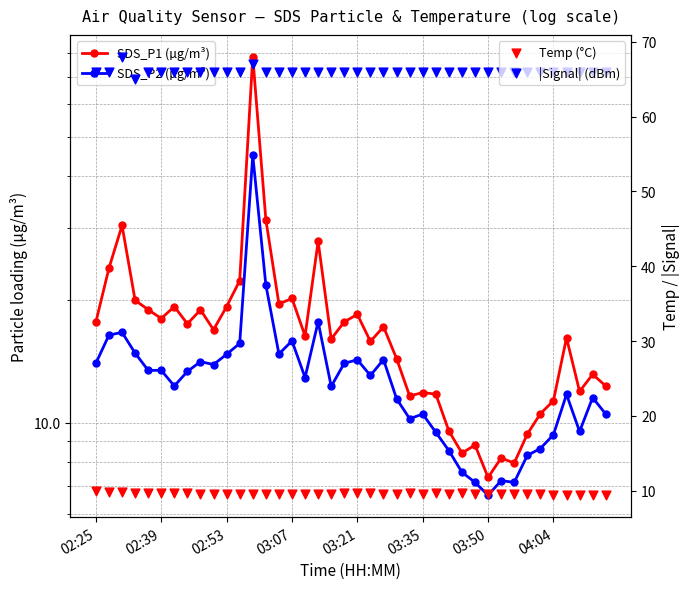

What is the total value across all series at 24?

97.6